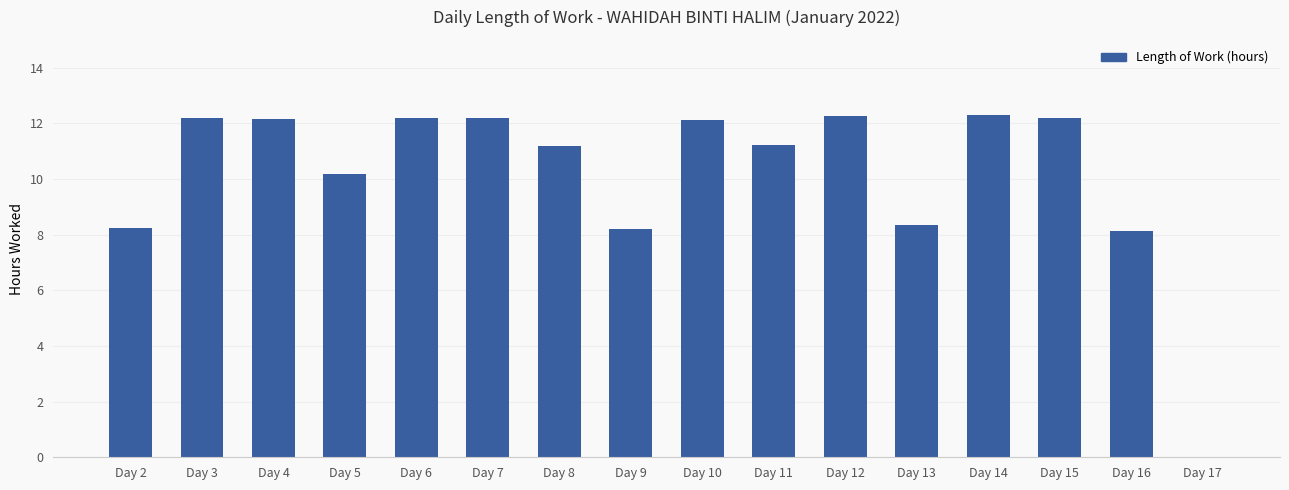

What is the average value?

10.2